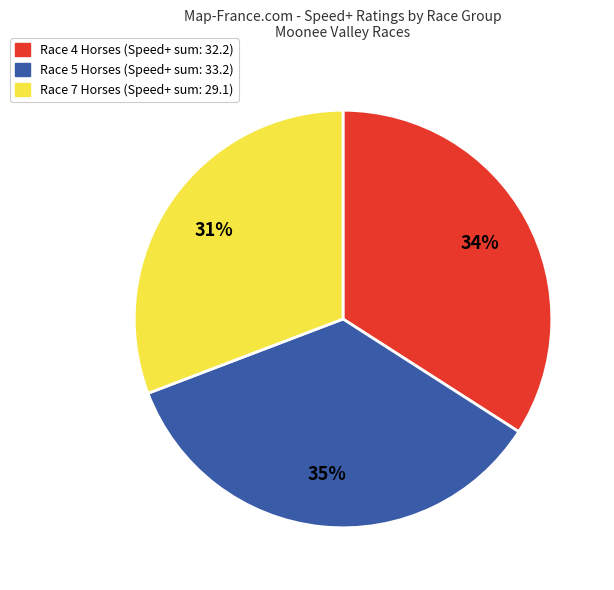

Count the number of slices in the pie.

3